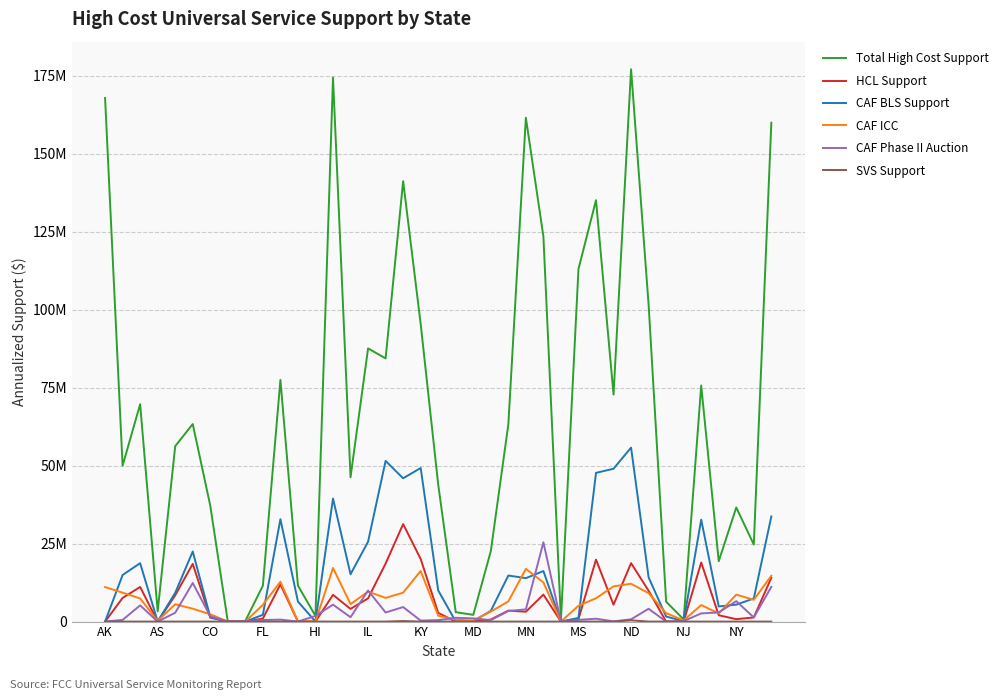

What is the difference between the maximum and second lowest values in the Total High Cost Support series?

176808494